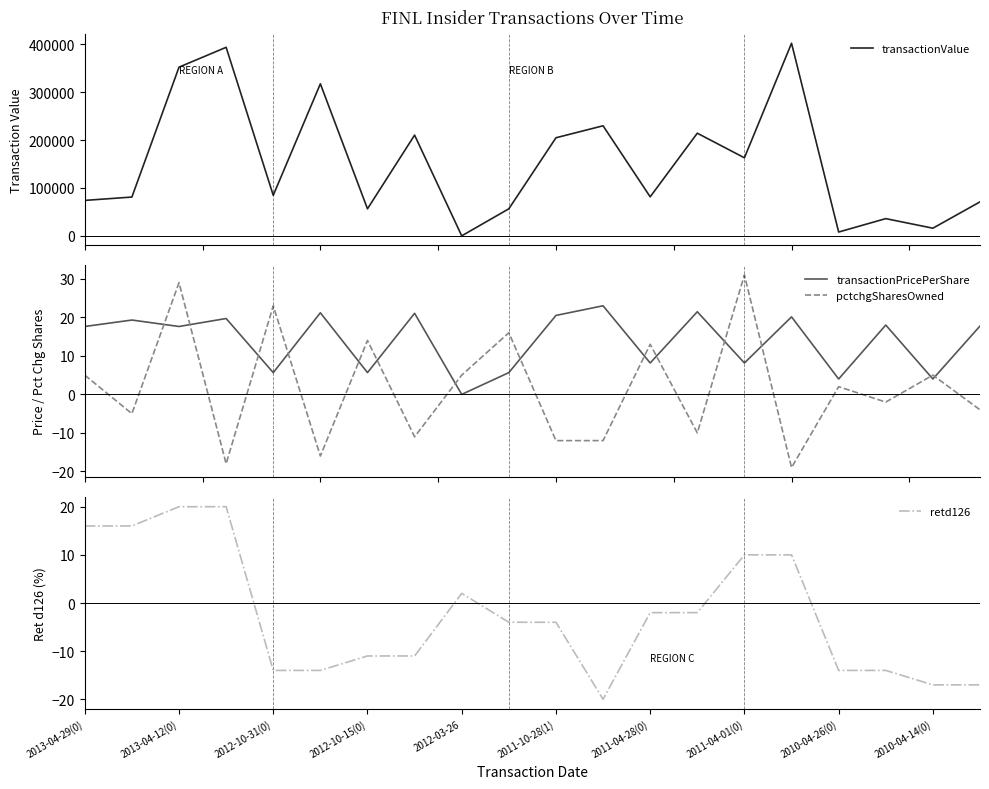

The value of retd126 at 2012-10-31(0) is -14. True or false?

True